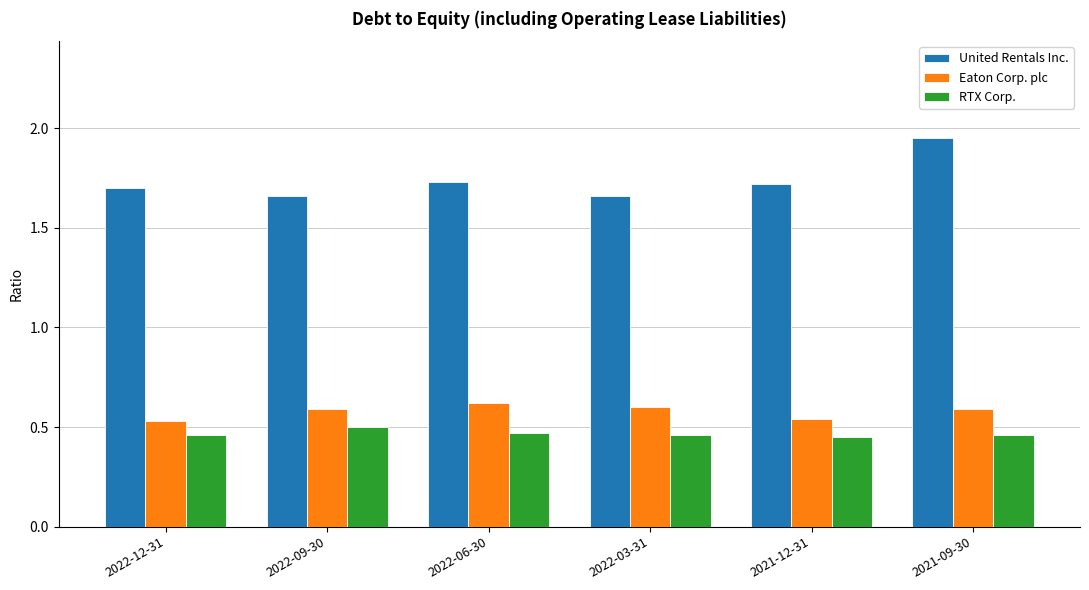

At which category is the sum across all series the highest?

2021-09-30